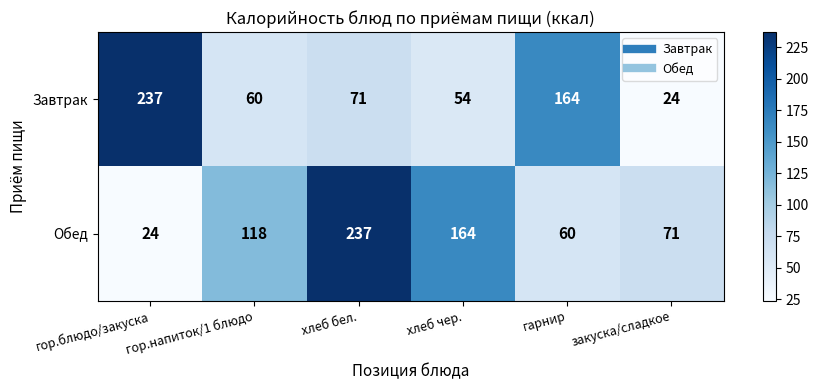

What is the difference between the Обед values at хлеб бел. and гарнир?

177